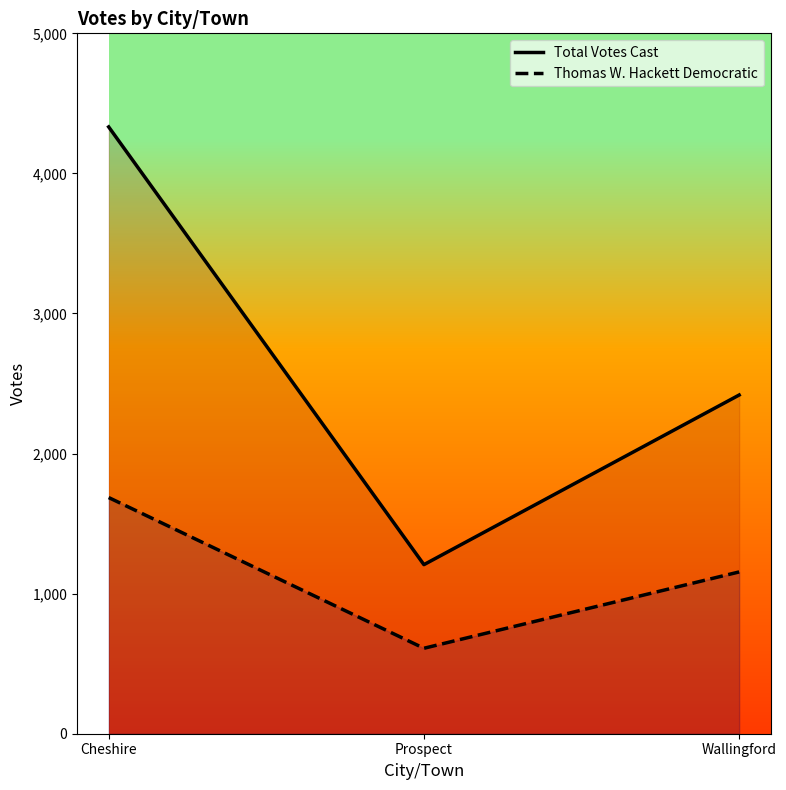

What is the spread (max minus min) of values at Wallingford?

1263